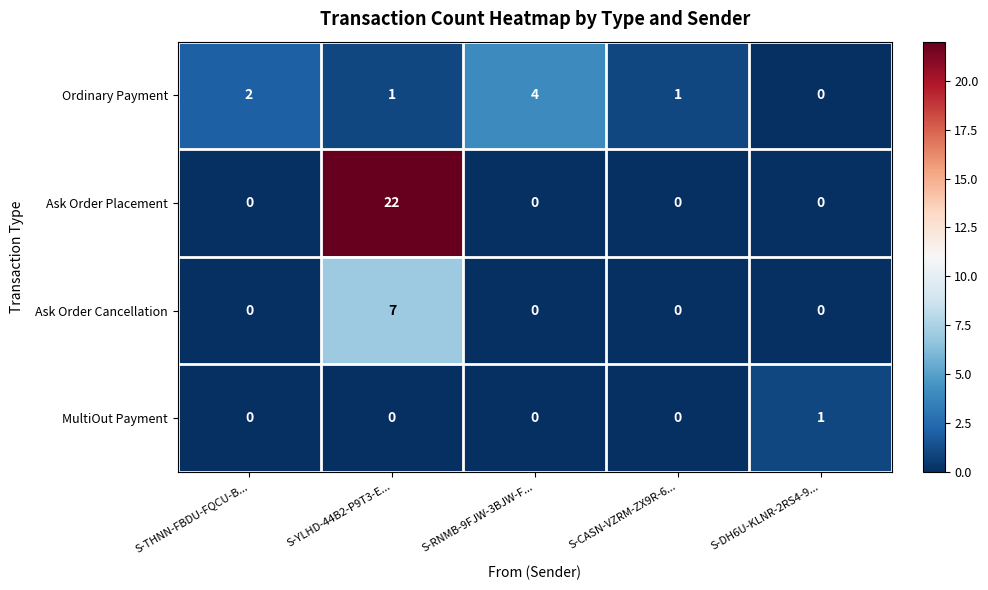

The value of Ask Order Placement at S-CASN-VZRM-ZX9R-6... is 11. True or false?

False